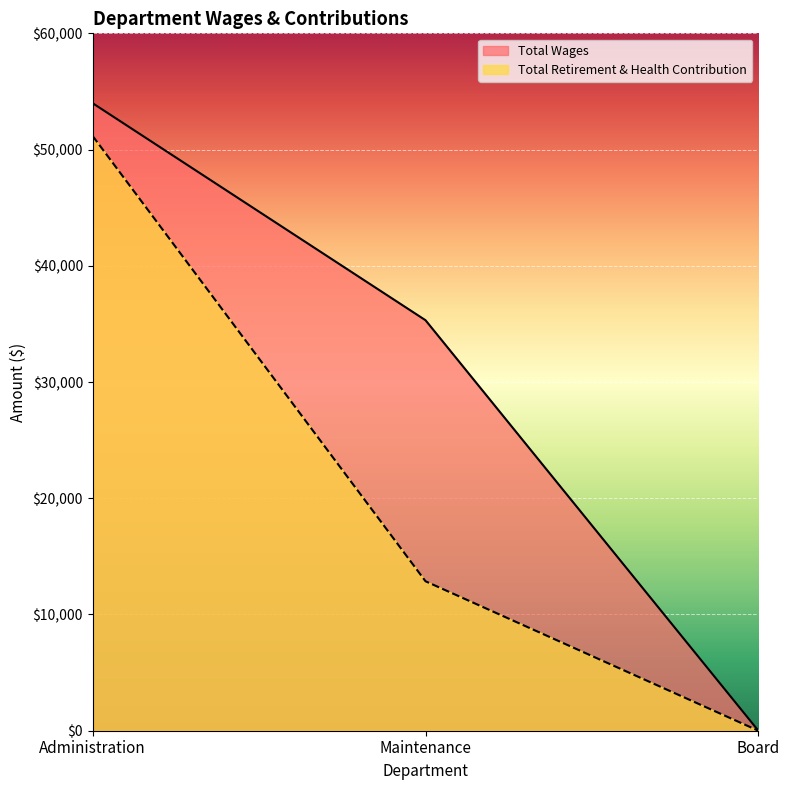

What are all the series names shown in the legend?

Total Wages, Total Retirement & Health Contribution